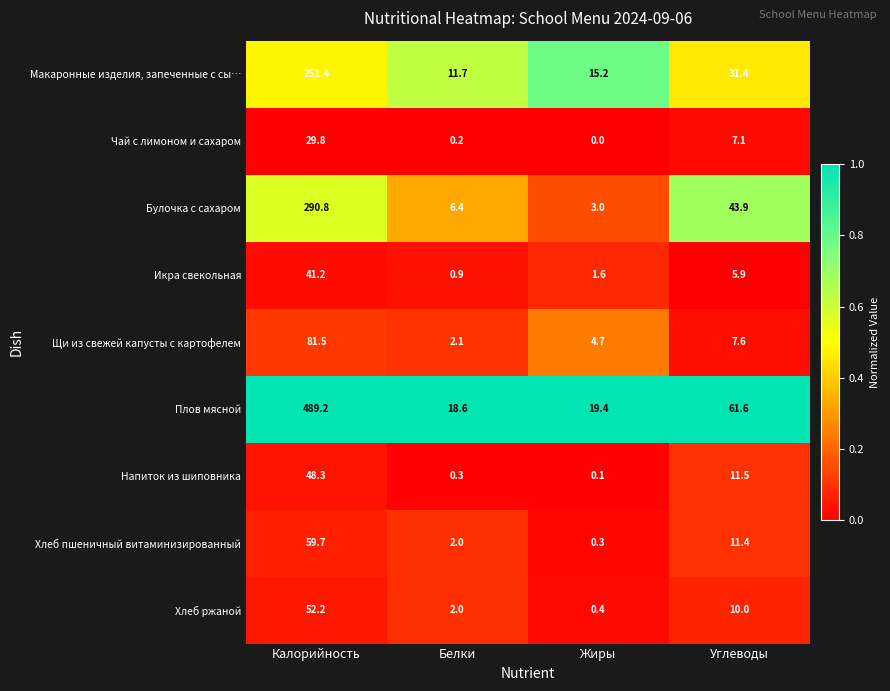

Which category has the lowest value in the Щи из свежей капусты с картофелем series?

Белки